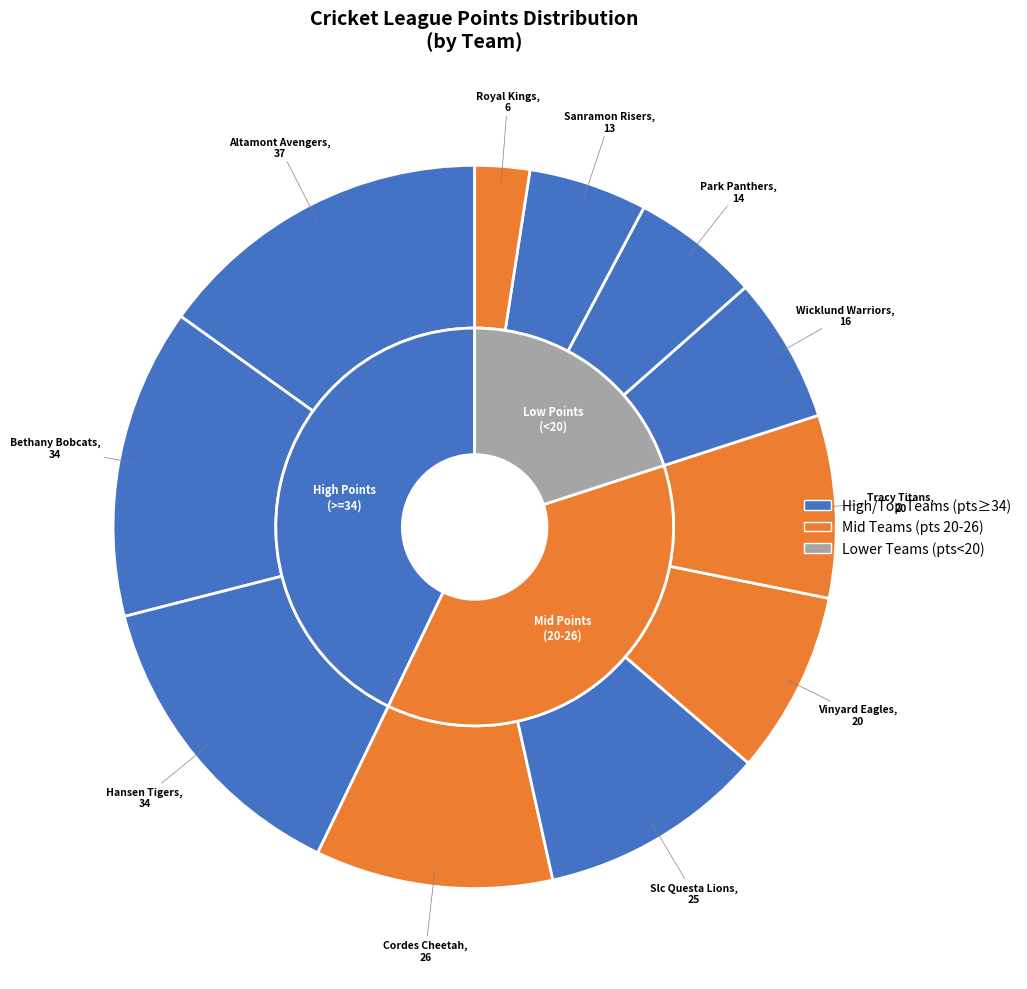

How many segments does this pie chart have?

11